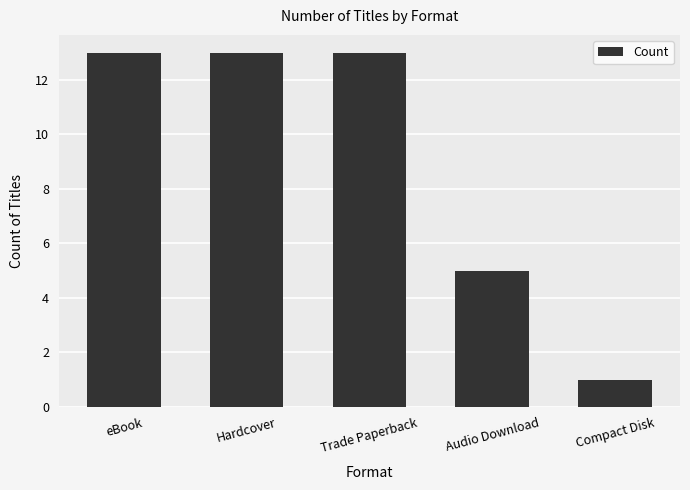

What is the label of the 5th bar from the right?

eBook